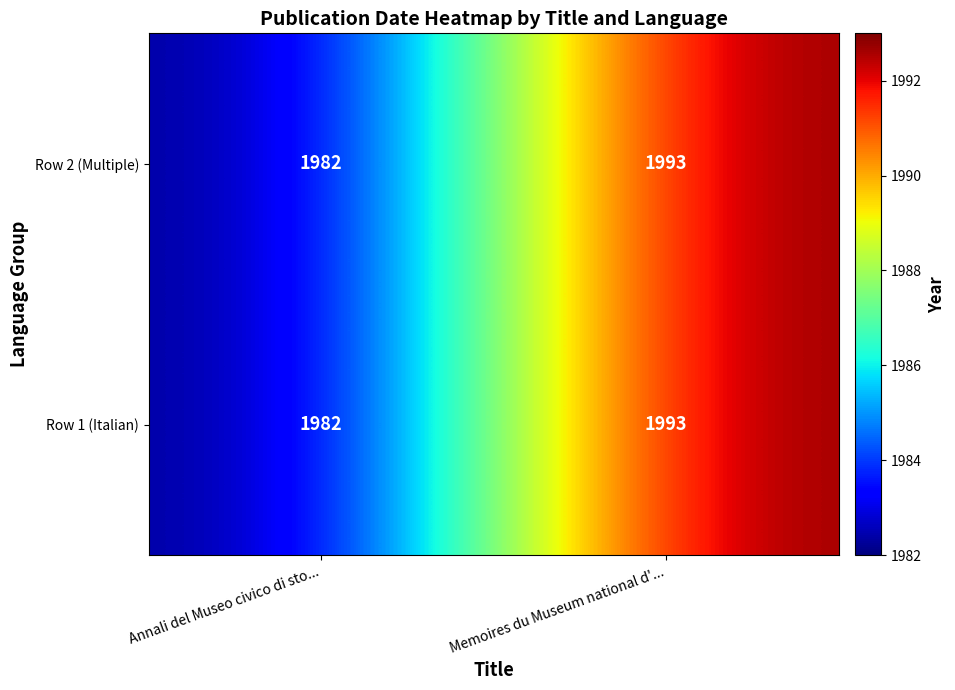

At which label does Row 1 (Italian) reach its minimum?

Annali del Museo civico di sto...